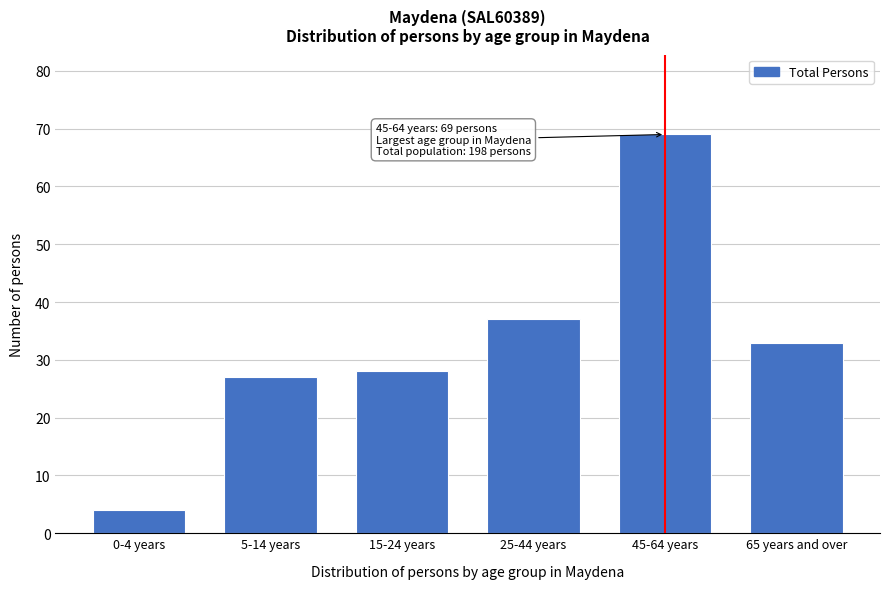

Reading right to left, list all the values displayed in this chart.

65 years and over=33	45-64 years=69	25-44 years=37	15-24 years=28	5-14 years=27	0-4 years=4